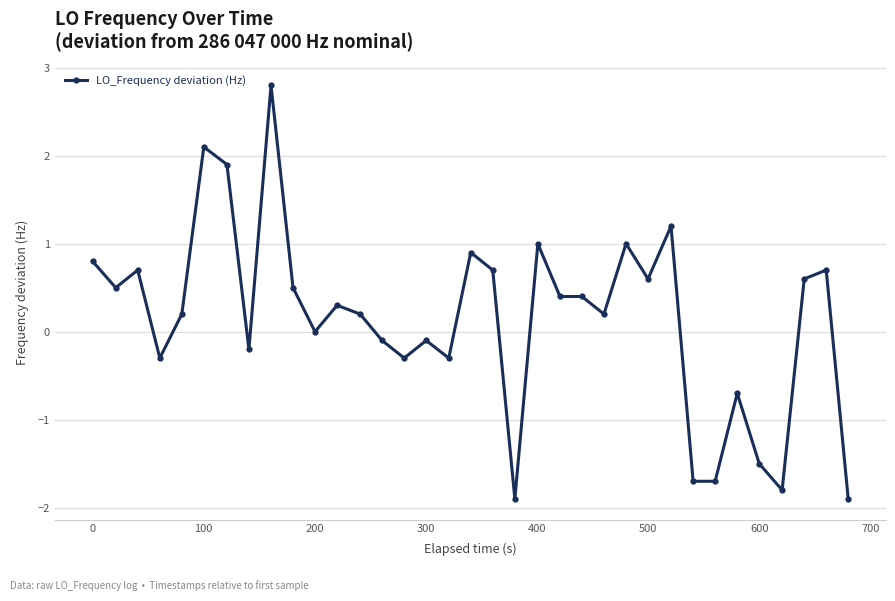

What is the sum of all values?

5.2